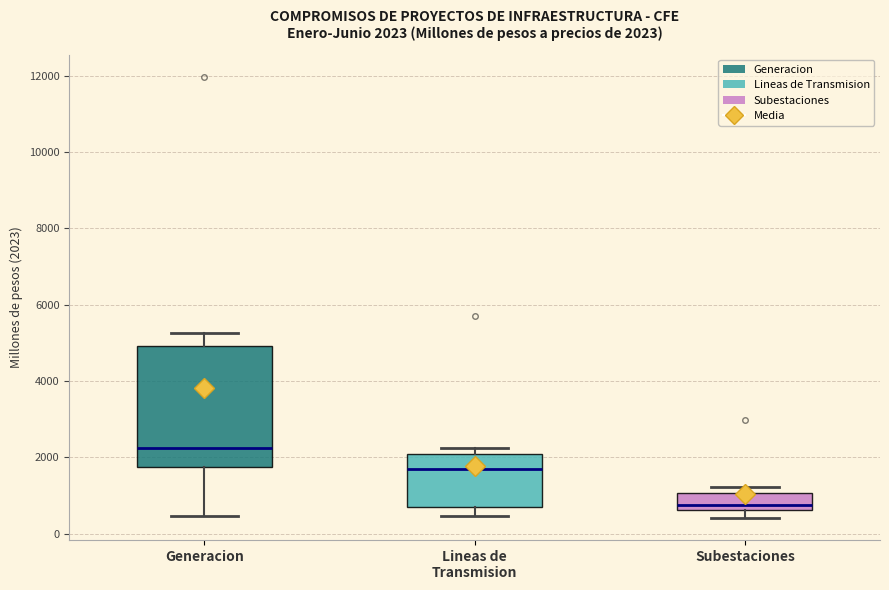

Which box's median line is the lowest?

Subestaciones